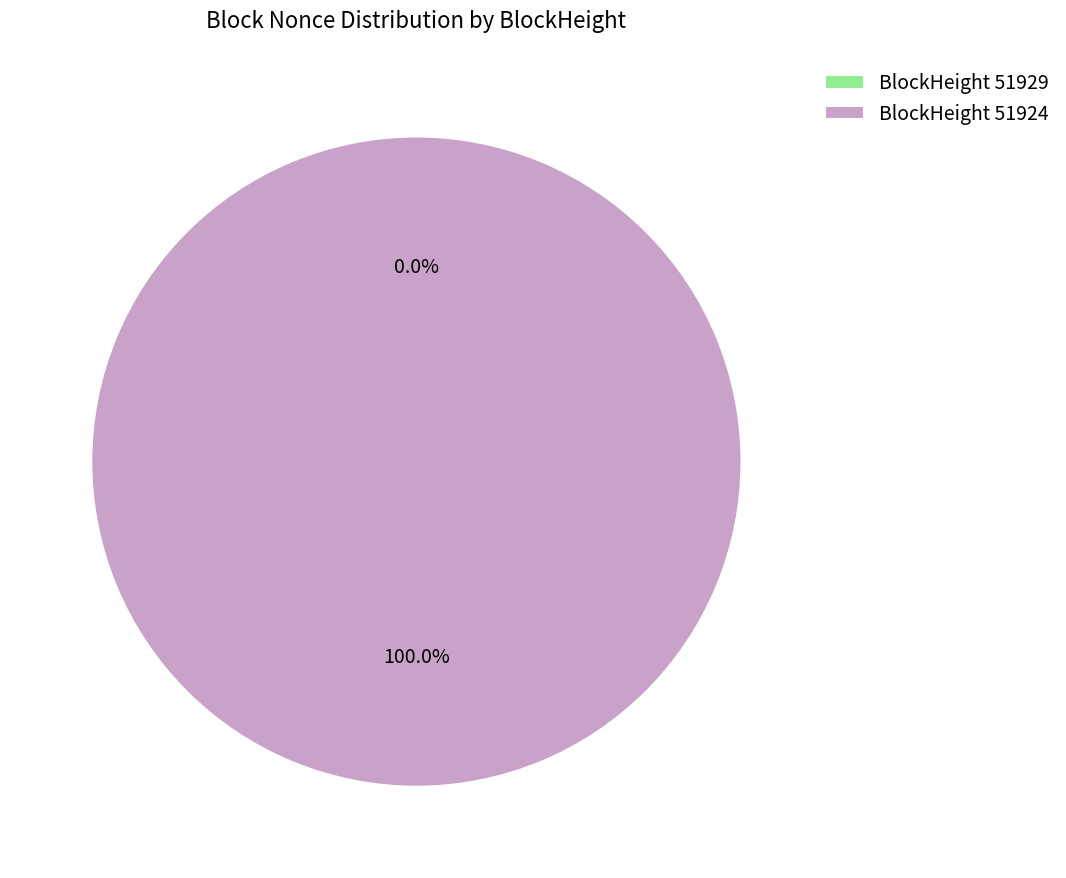

Count the number of slices in the pie.

2